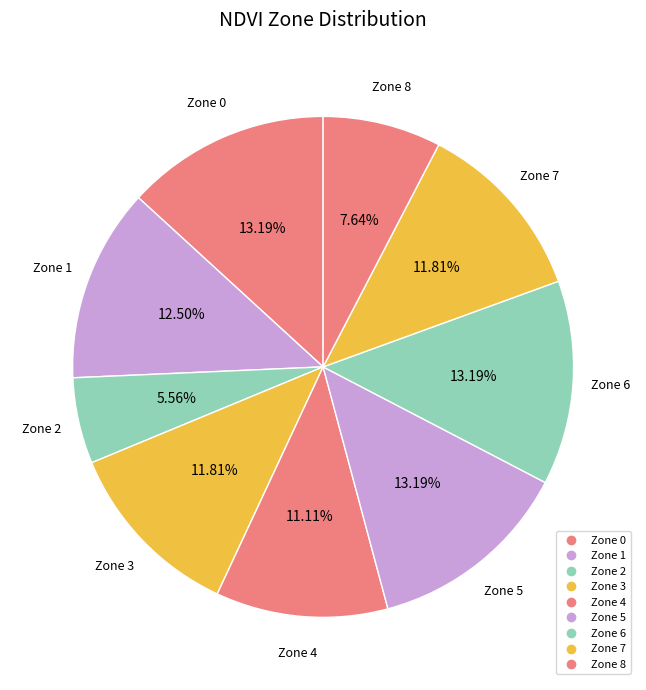

Count the number of slices in the pie.

9